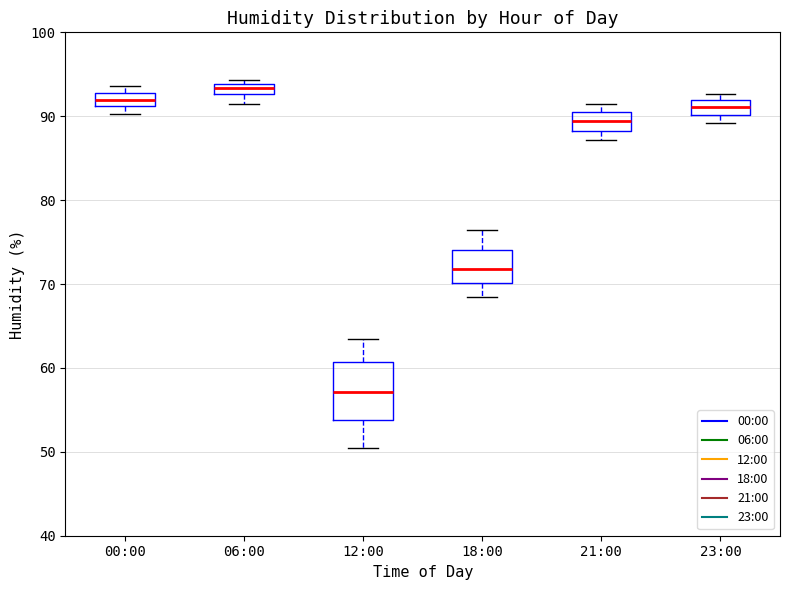

Which box is the tallest, from its lower edge to its upper edge?

12:00